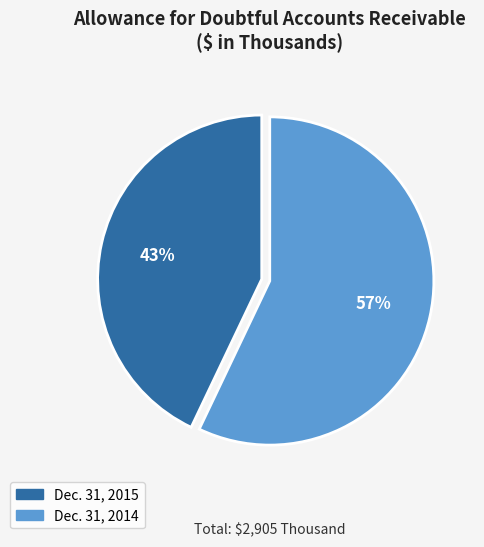

Is there a majority slice in this chart?

Yes